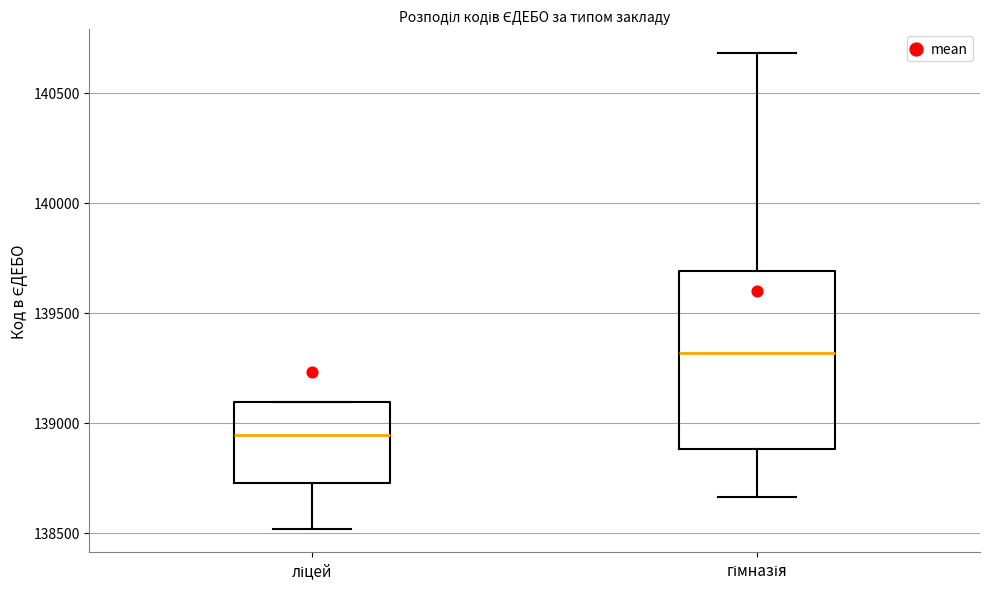

Which box has the highest median line?

гімназія